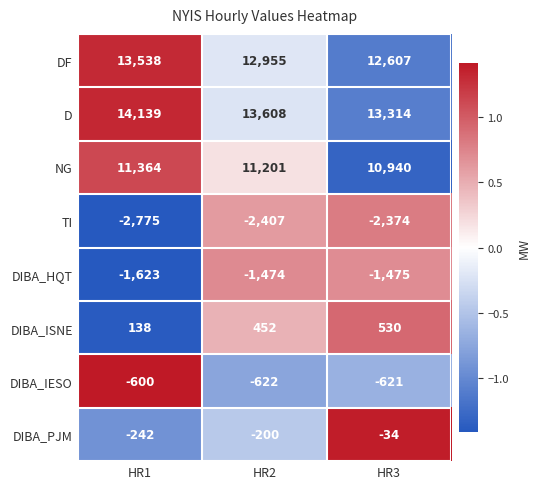

Is it true that D equals 23974 at HR2?

False